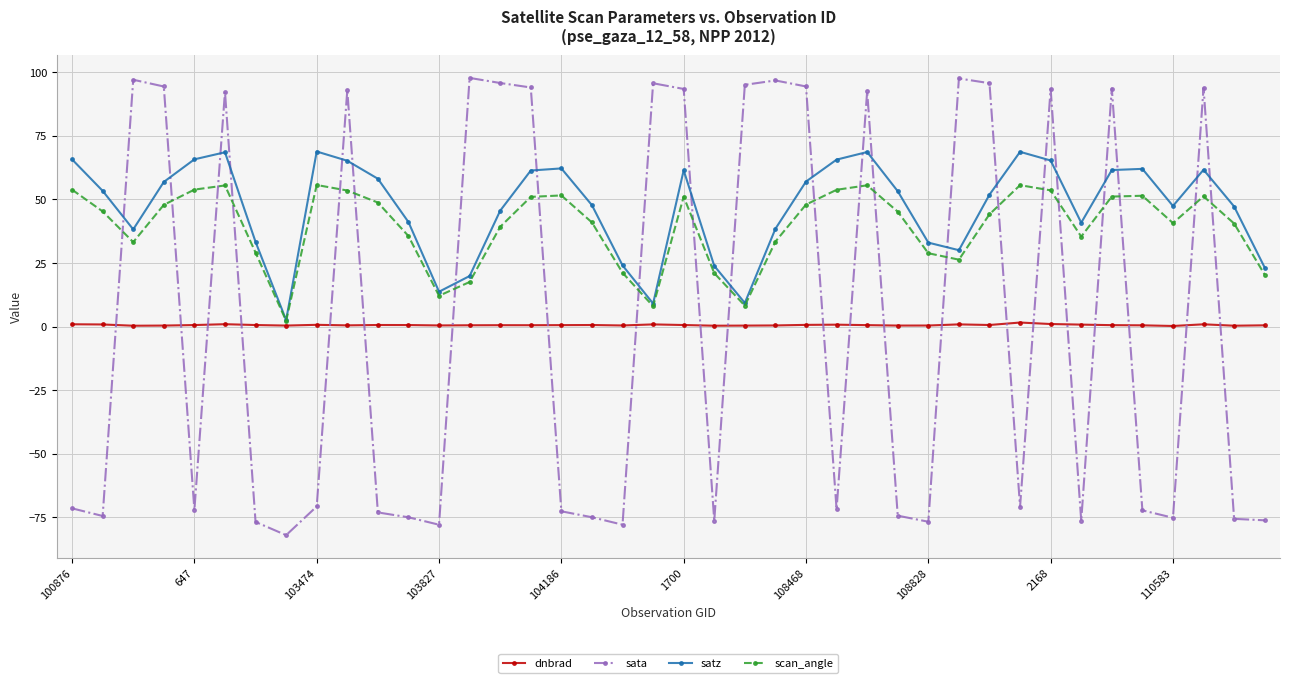

What is the smallest value displayed?

-82.1